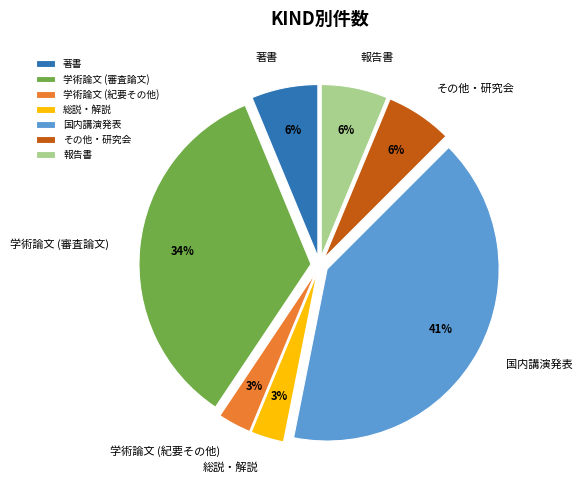

To the nearest percent, what percentage of the pie is 報告書?

6%